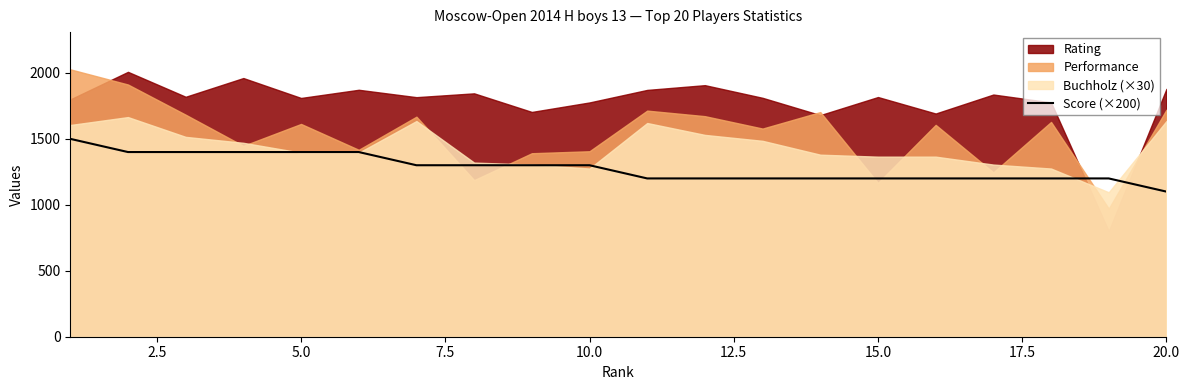

True or false: there are more than 1 points higher than both neighbors.

False